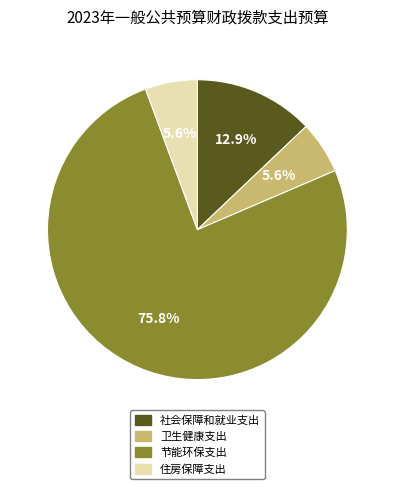

What is the largest slice in the pie chart?

节能环保支出